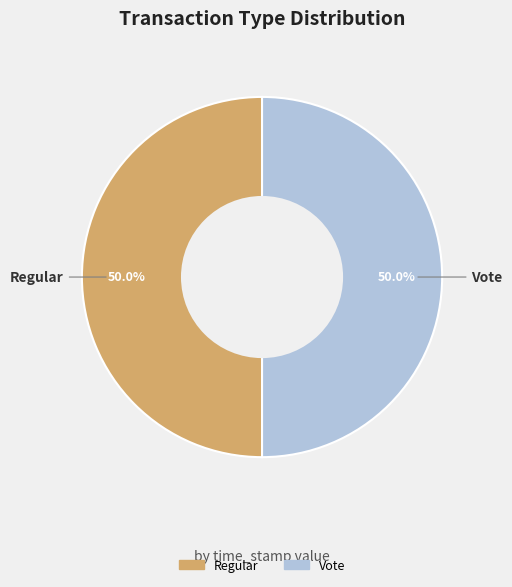

Is it true that Vote is 50% of the pie?

True